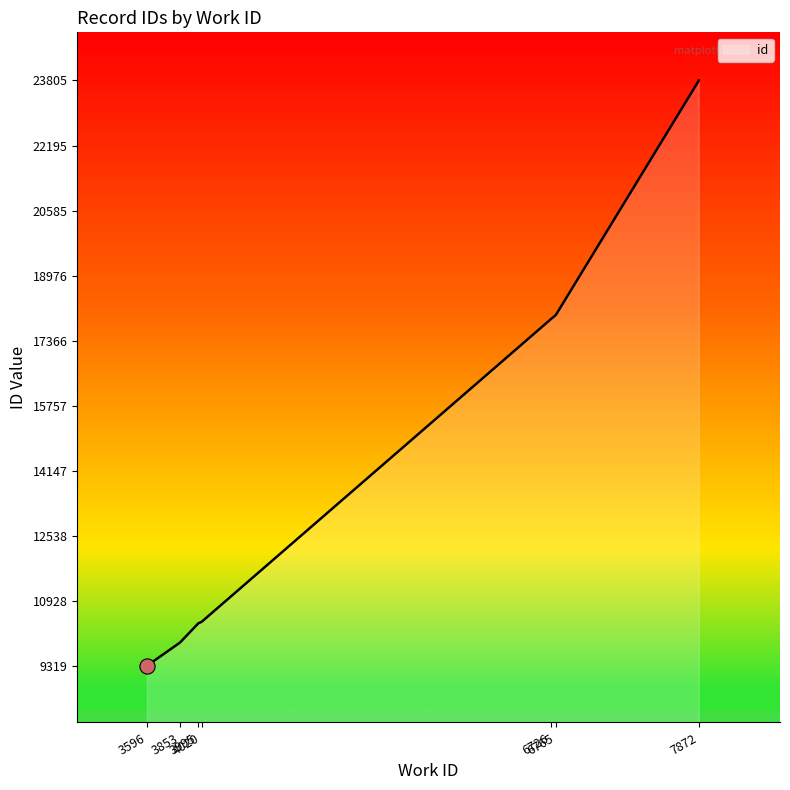

What is the change in value from 3853 to 6765?

+8104